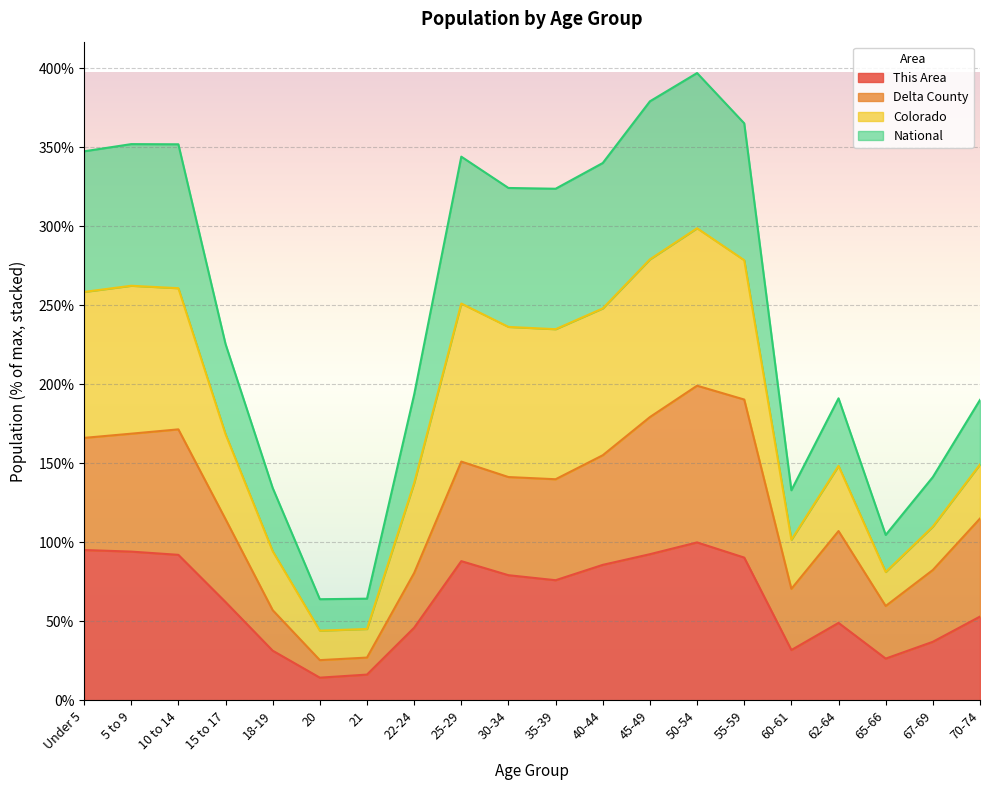

What is the lowest value of the This Area series?

14.4